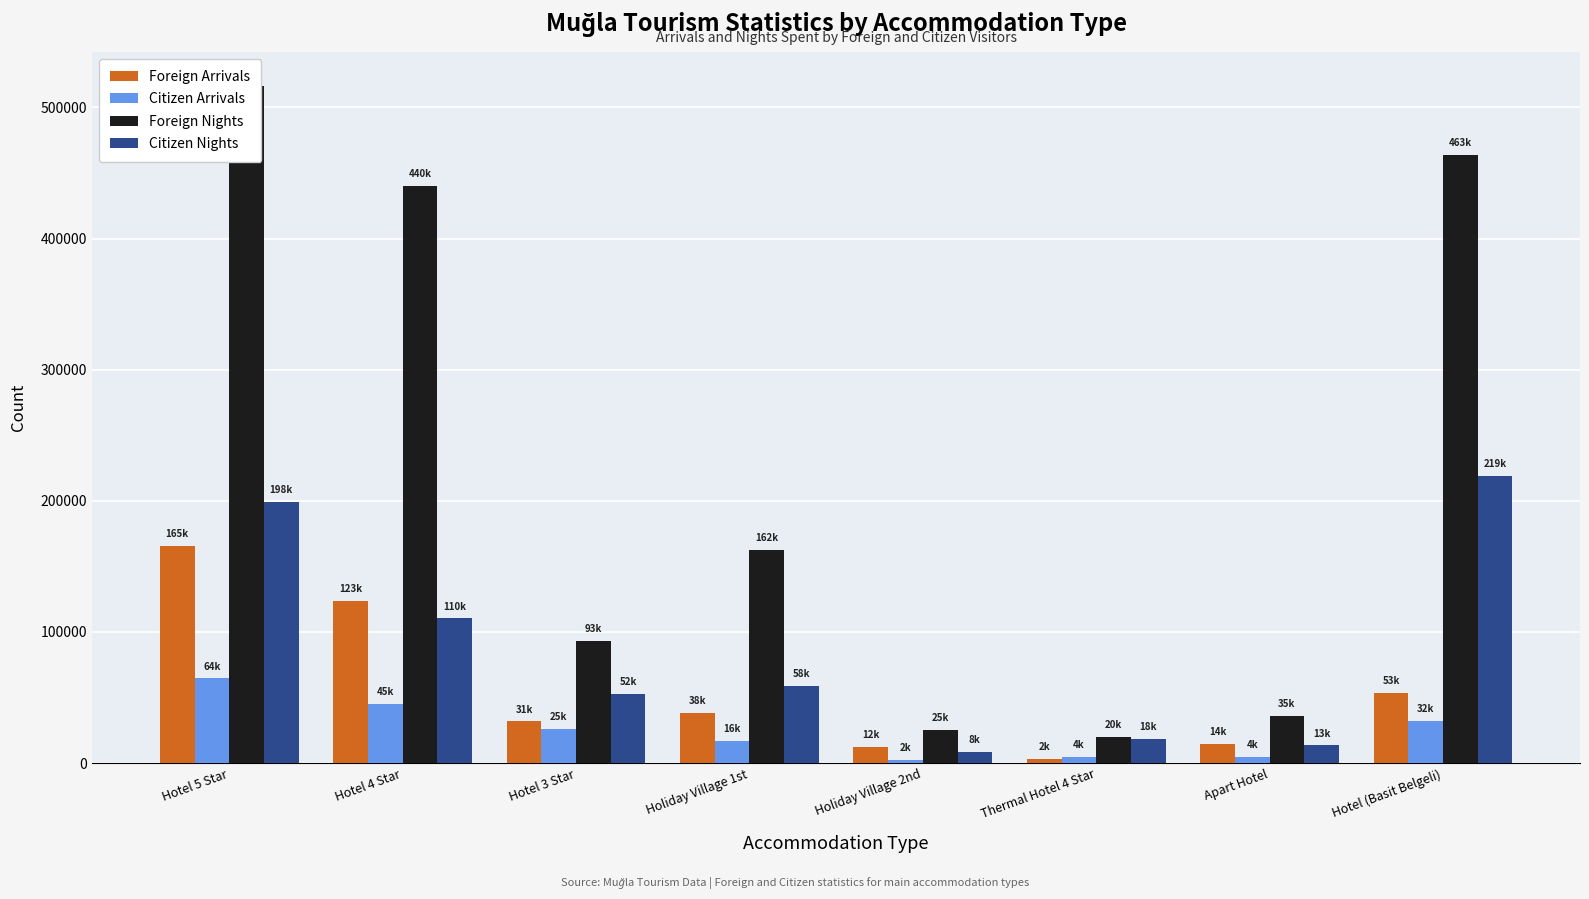

What is the difference between the Citizen Nights values at Hotel 4 Star and Holiday Village 1st?

51544